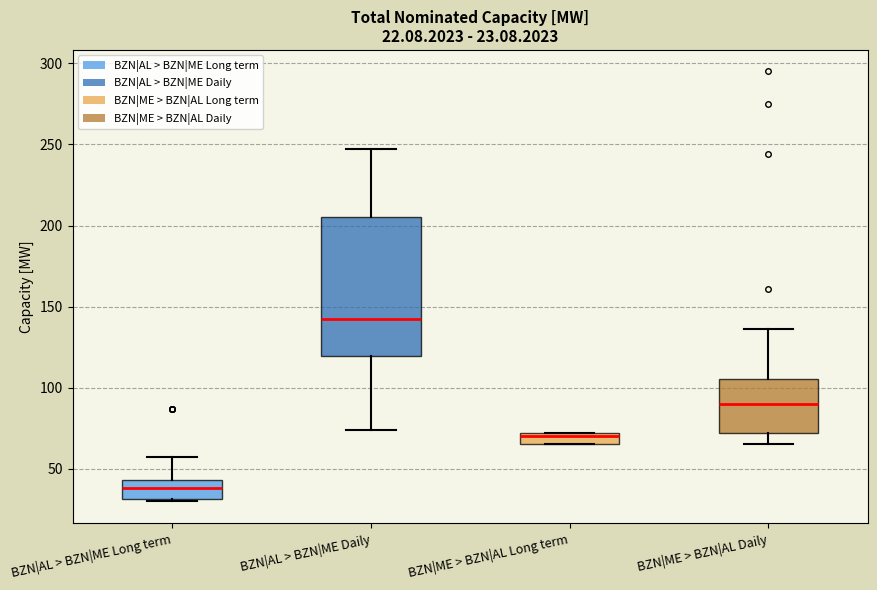

Which box is the tallest, from its lower edge to its upper edge?

BZN|AL > BZN|ME Daily